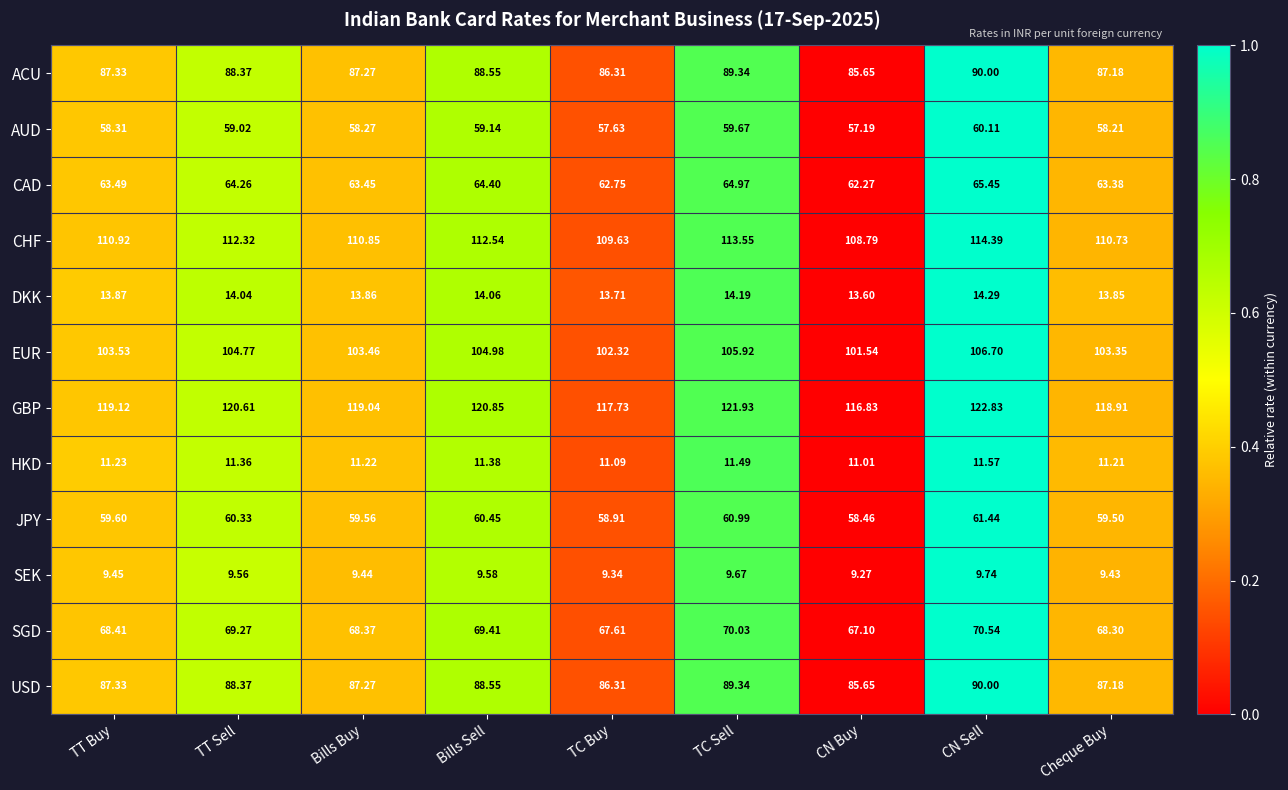

Where is SGD nearest to the value 68?

Cheque Buy